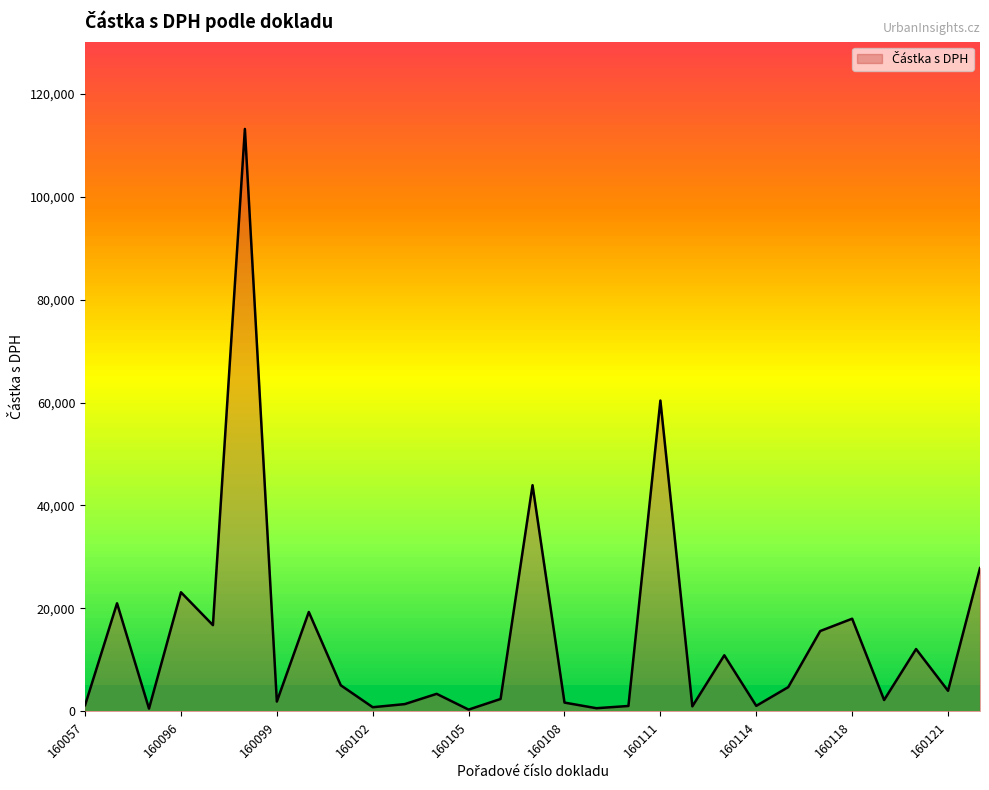

What is the maximum value shown in the chart?

113151.0